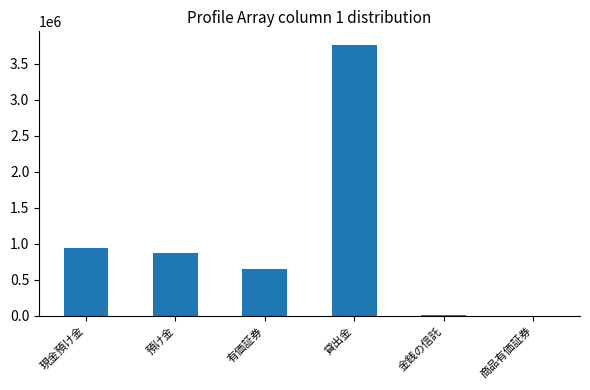

Where is the data nearest to the value 1882739?

現金預け金